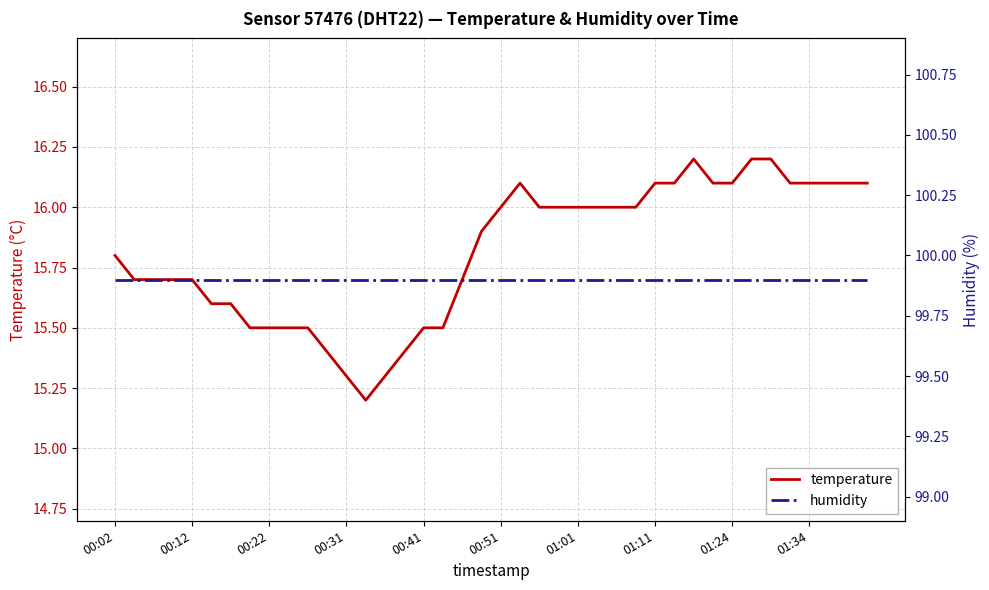

True or false: humidity has more than 2 interior local peaks.

False